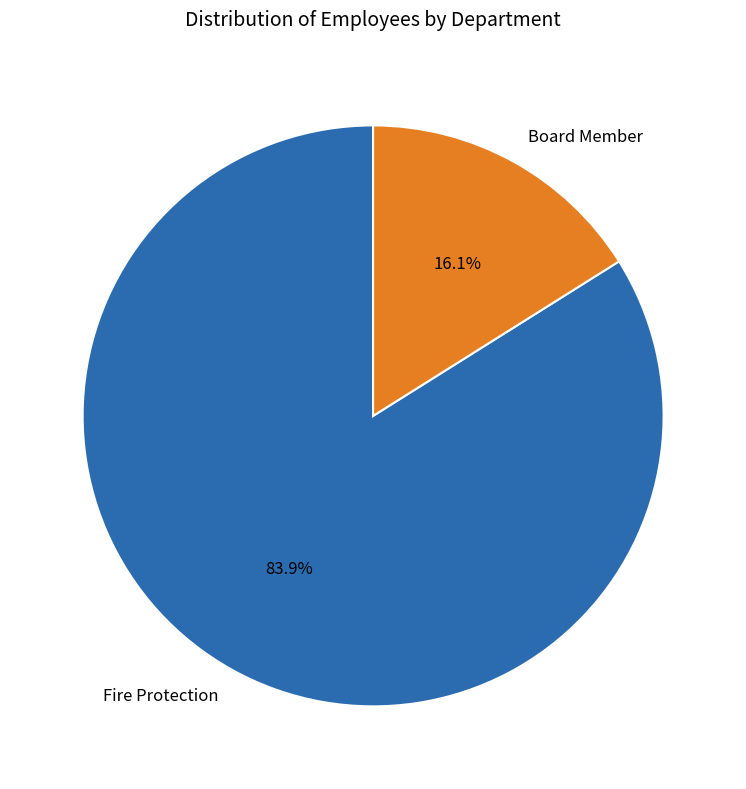

What is the largest slice in the pie chart?

Fire Protection